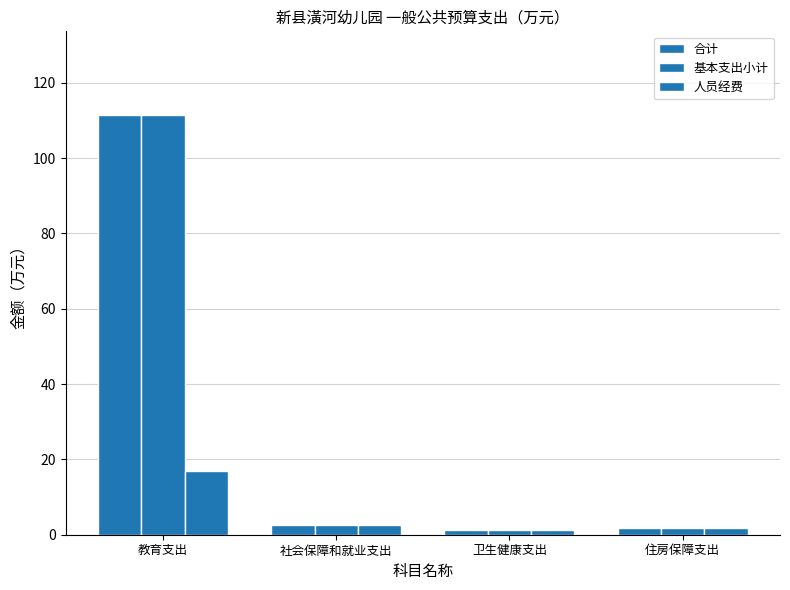

What is the label of the 2nd bar from the left?

社会保障和就业支出